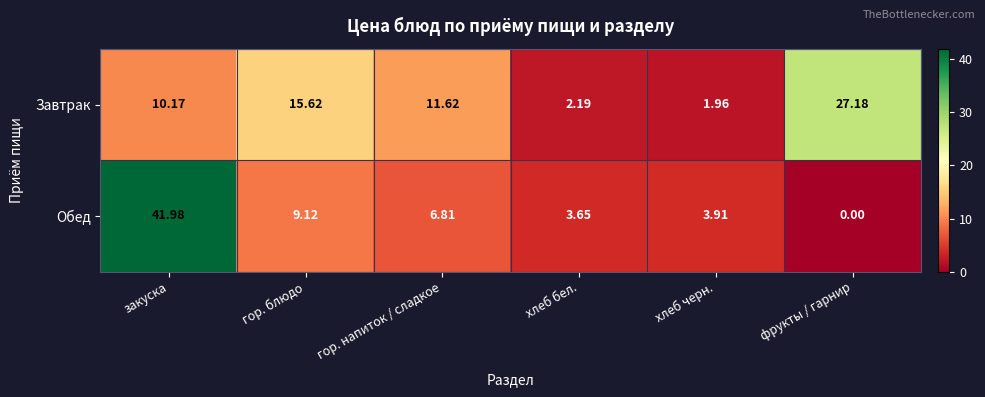

Which series has the largest range (max minus min)?

Обед